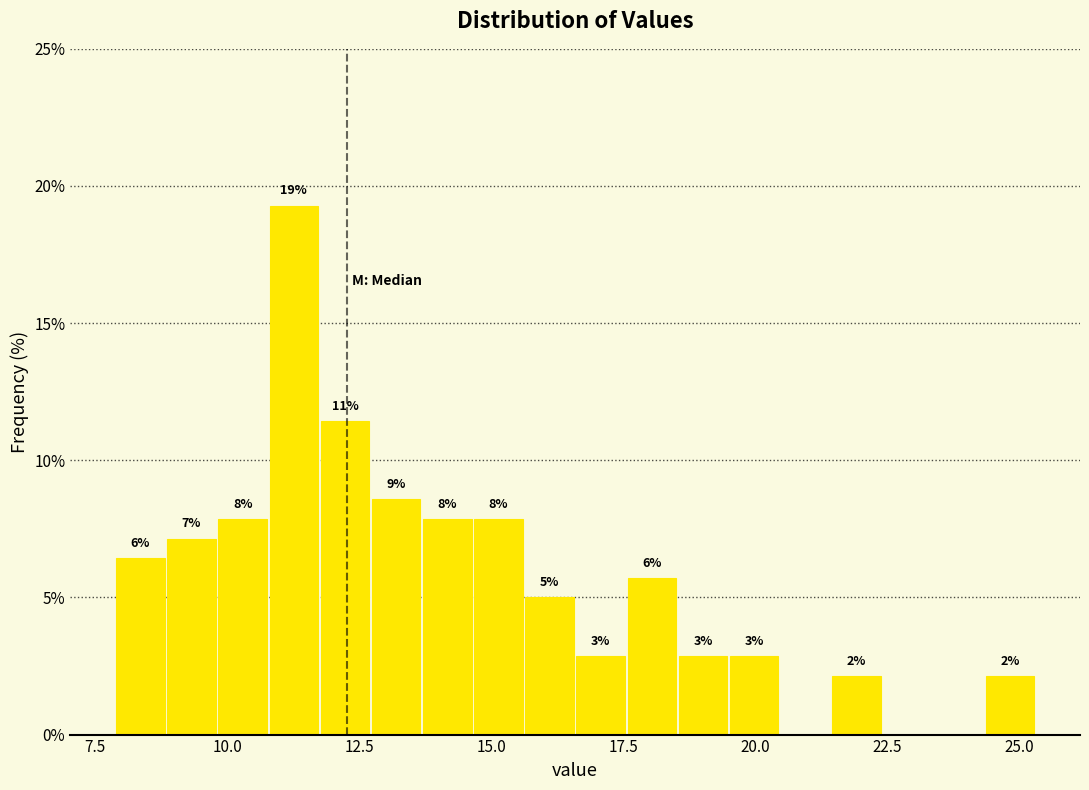

Around what value on the x-axis is the tallest bar? Give the approximate position of its centre, as read against the axis.

11.5